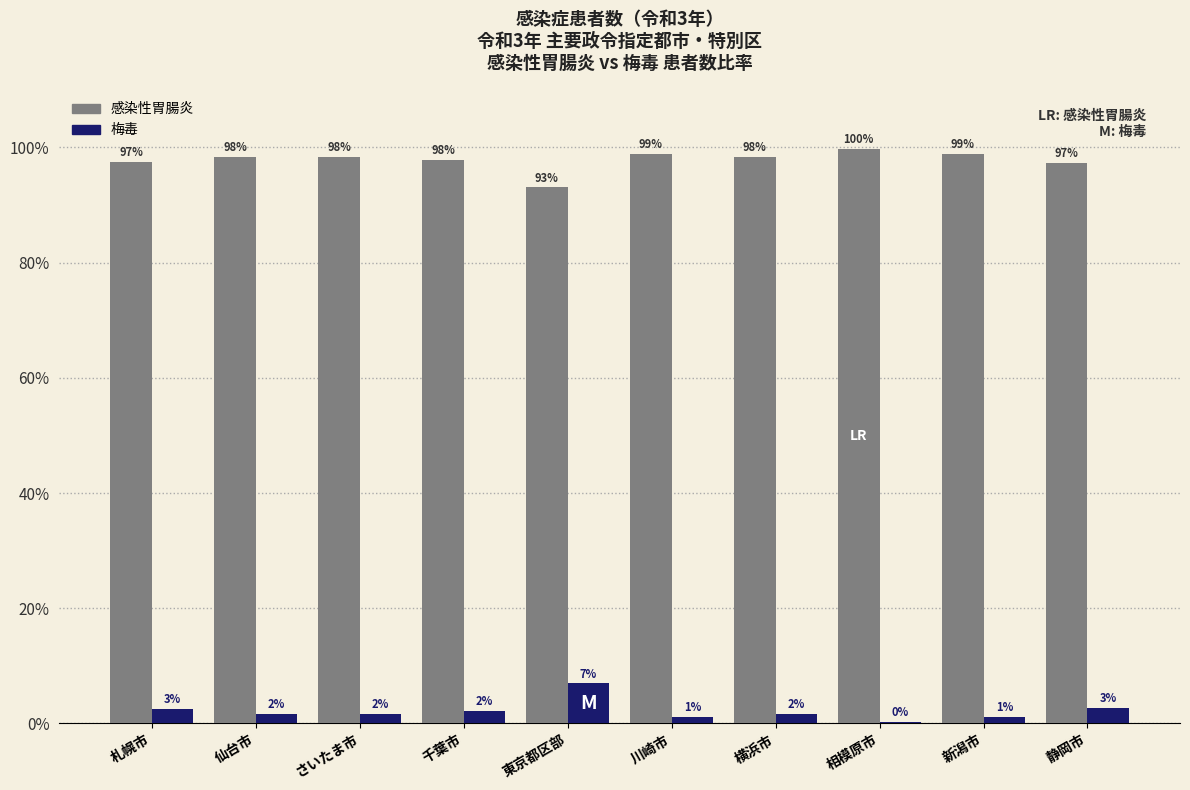

Which label corresponds to the largest value in the chart?

相模原市